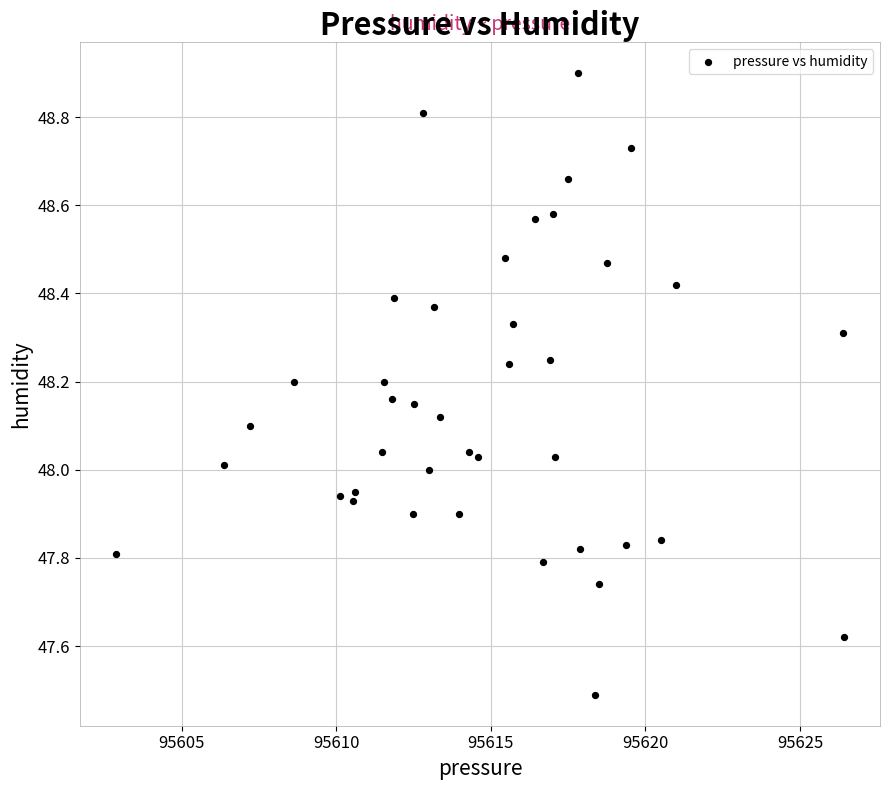

What is the range of X values (max minus min)?

23.5